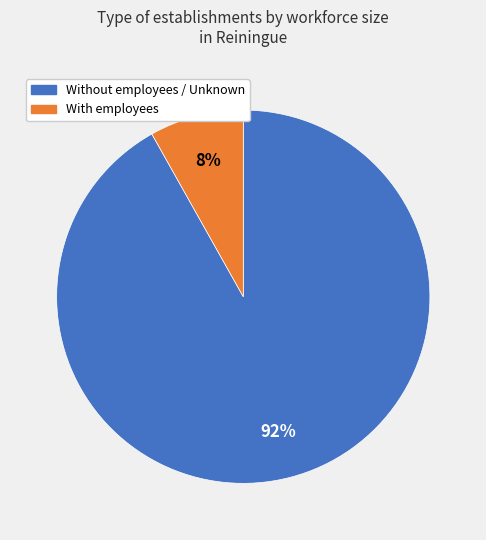

To the nearest percent, what is the difference between the largest and smallest slice percentages?

84%